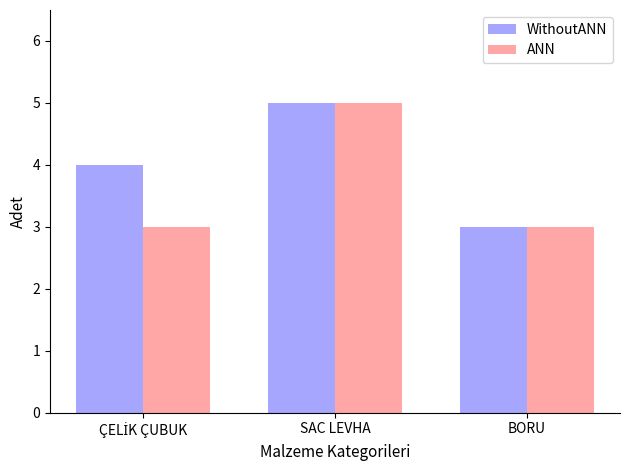

Is the value of ANN at BORU greater than the value of WithoutANN at SAC LEVHA?

No